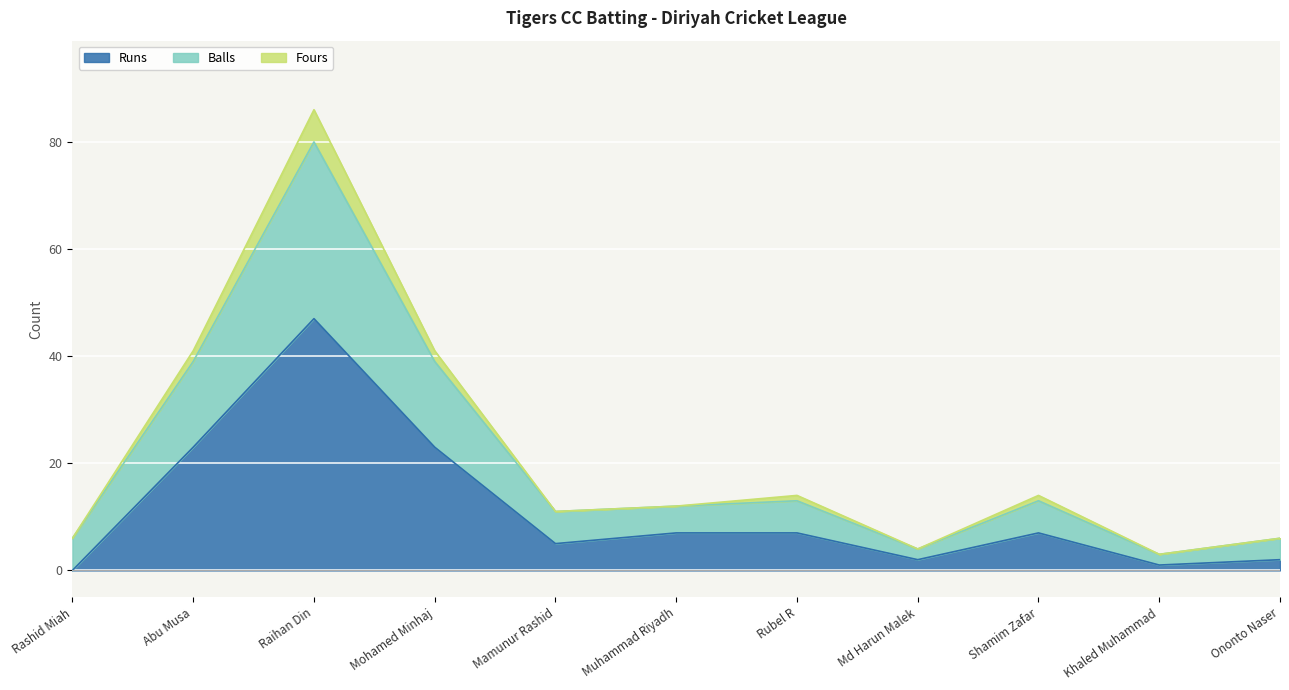

The Runs series shows 23 at Mohamed Minhaj. True or false?

True